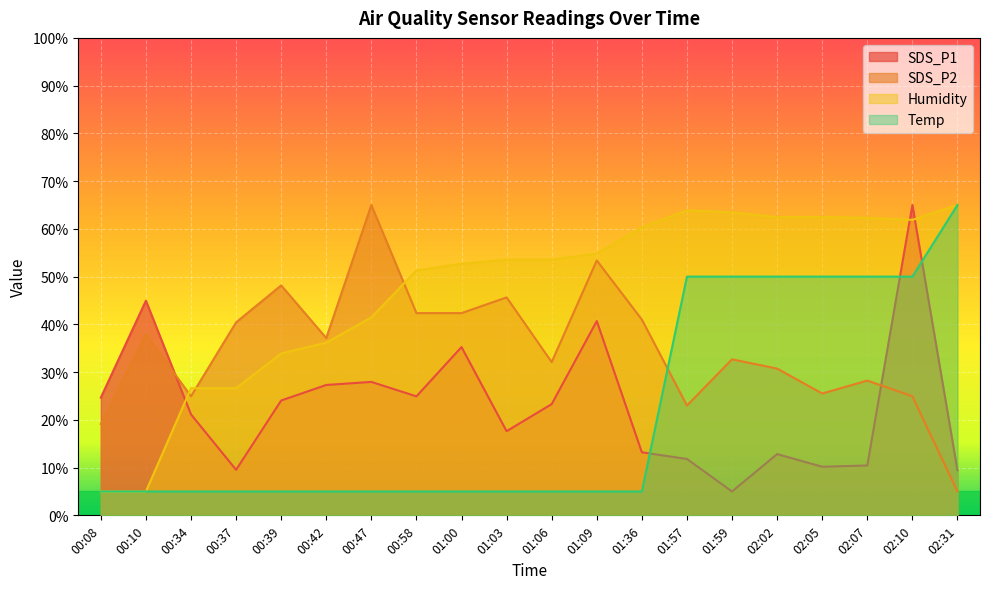

What is the sum of all Humidity values?

942.5